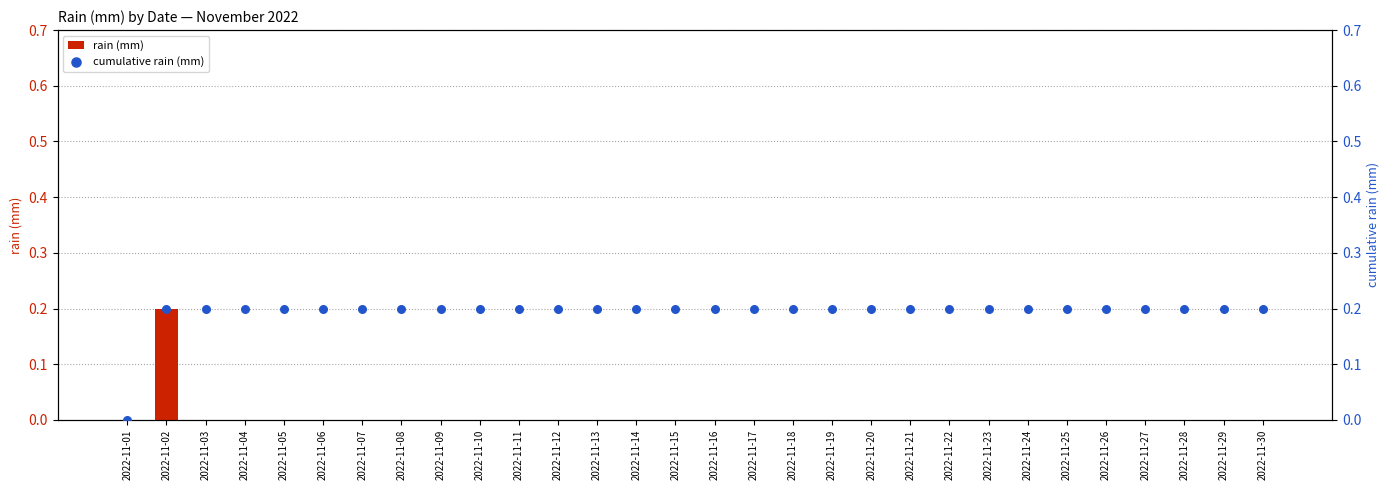

Which series reaches the maximum Y coordinate?

rain (mm)